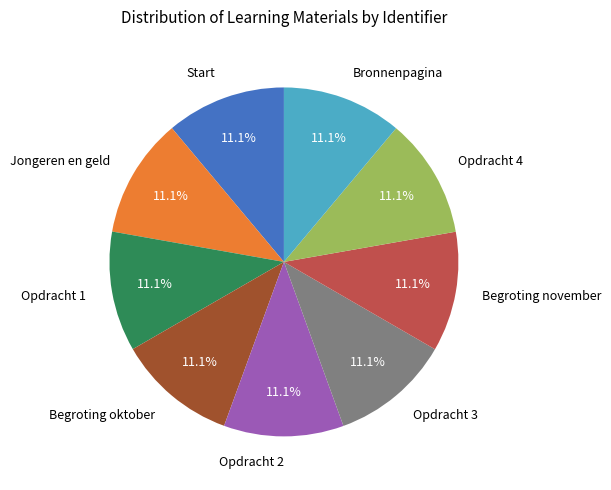

The Begroting oktober slice represents 11% of the pie. True or false?

True